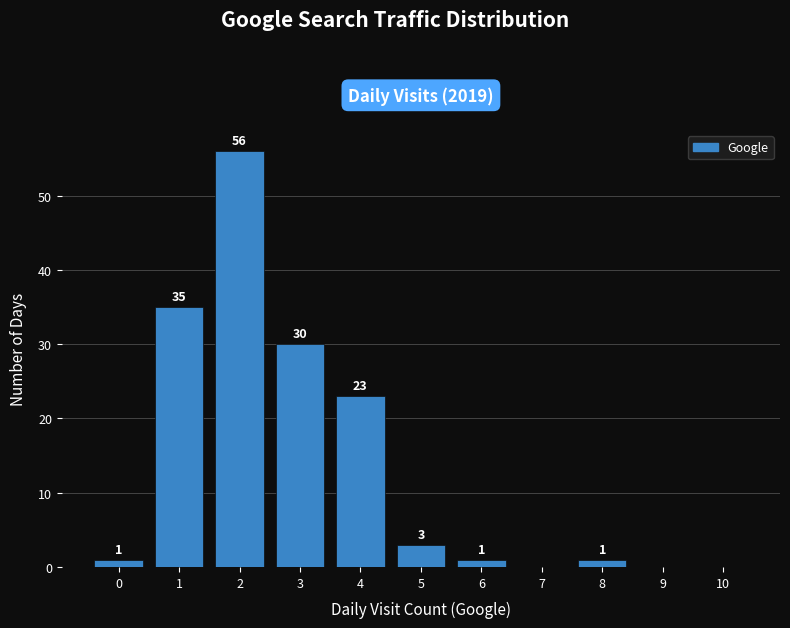

Reading left to right, what are all the values shown in this chart?

0=1	1=35	2=56	3=30	4=23	5=3	6=1	7=0	8=1	9=0	10=0